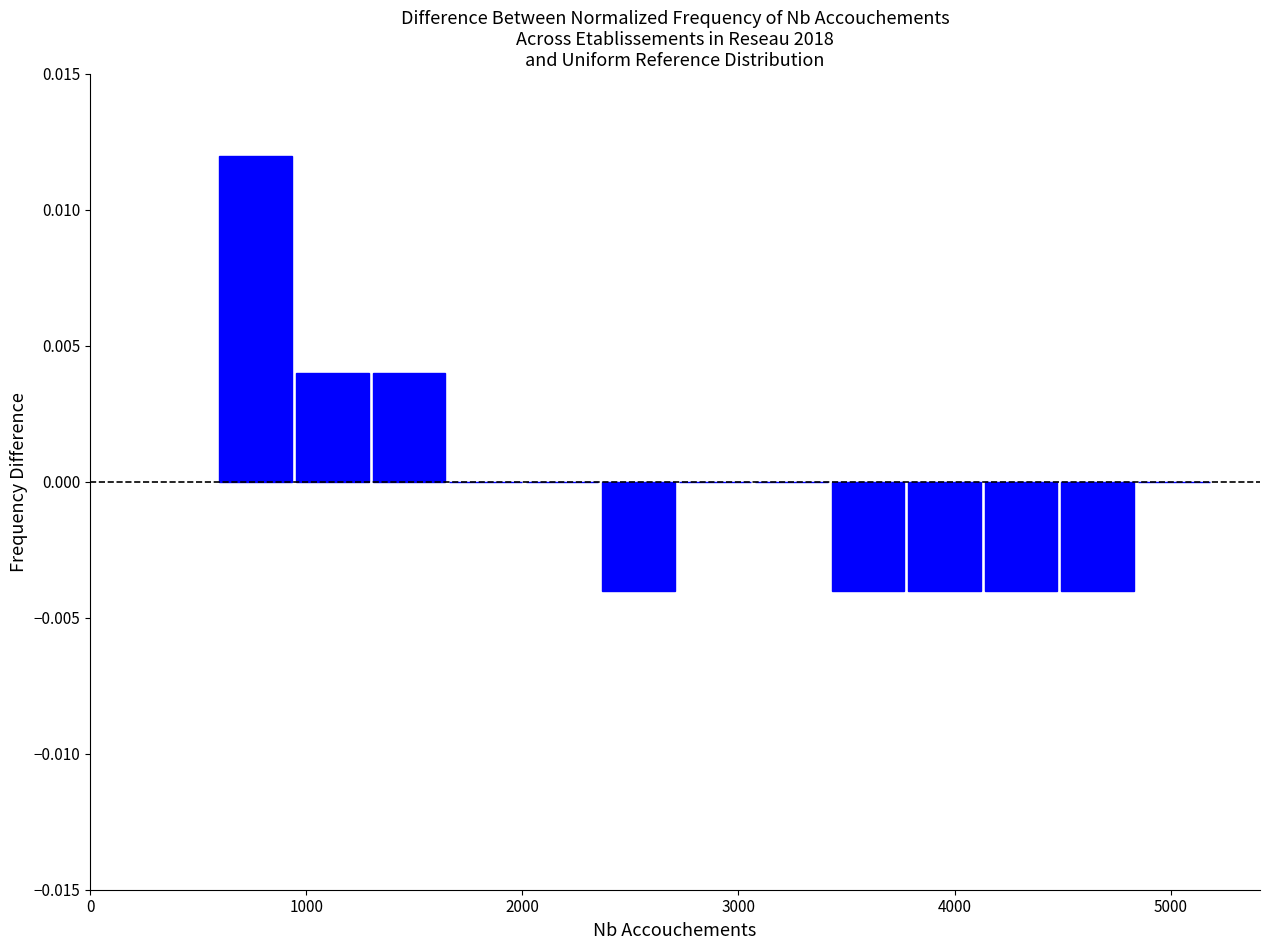

Around what value on the x-axis is the tallest bar? Give the approximate position of its centre, as read against the axis.

800